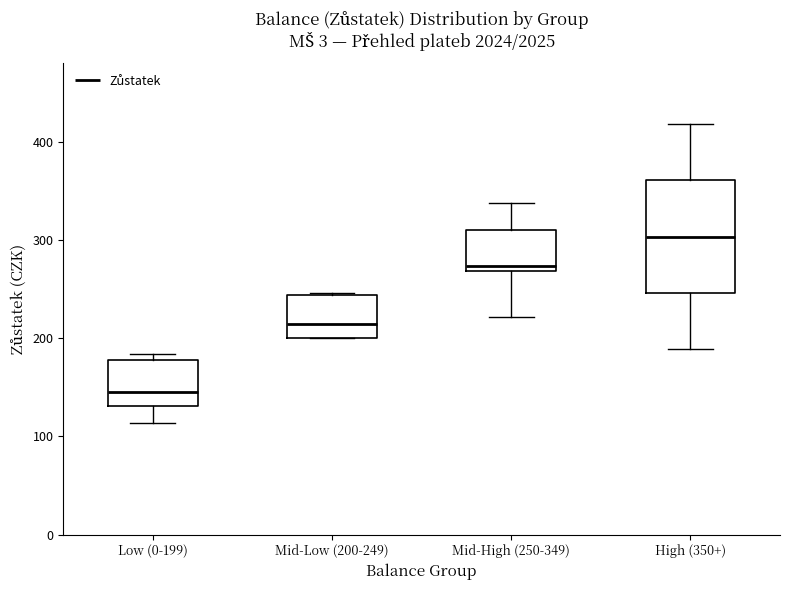

Which box is the tallest, from its lower edge to its upper edge?

High (350+)